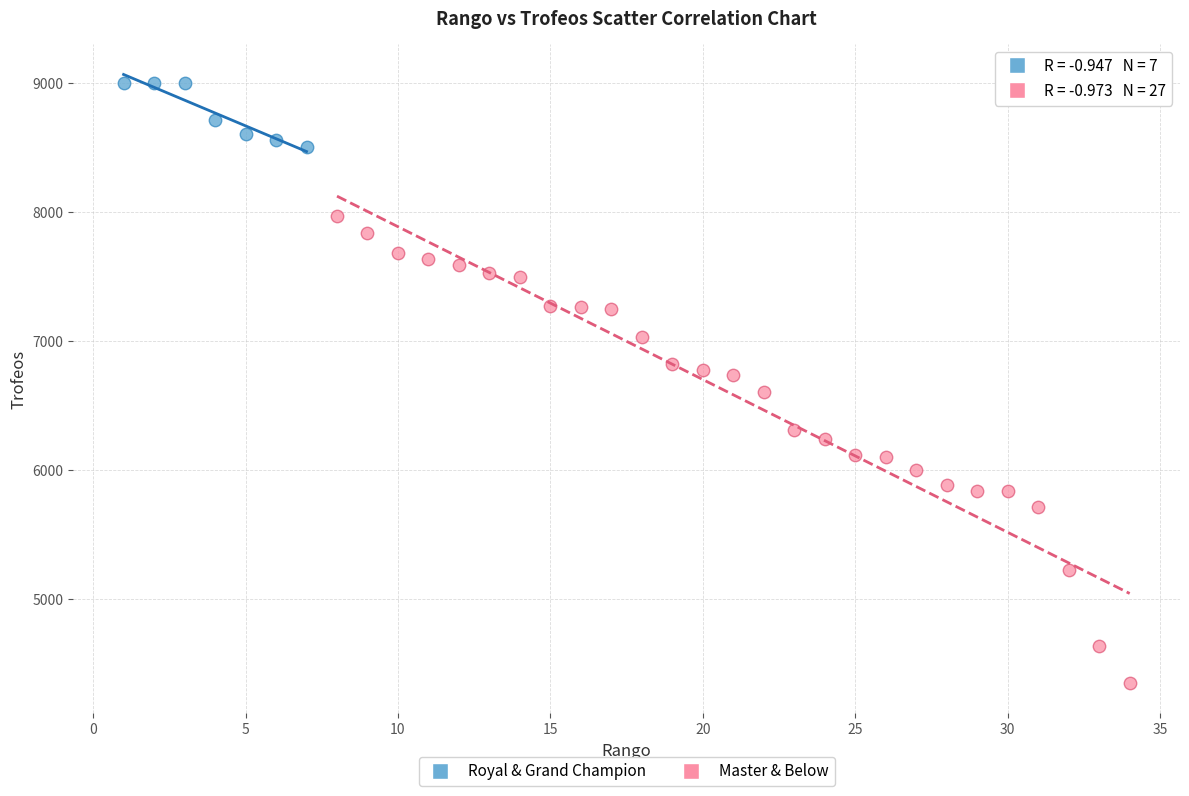

Which series reaches the minimum Y coordinate?

Master & Below